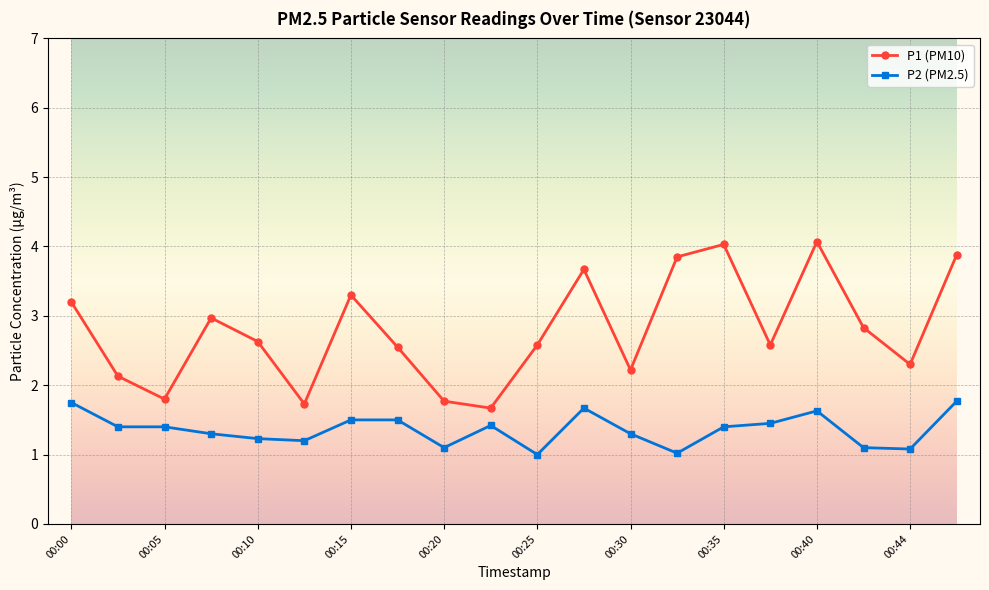

True or false: P1 (PM10) has more than 2 interior local peaks.

True